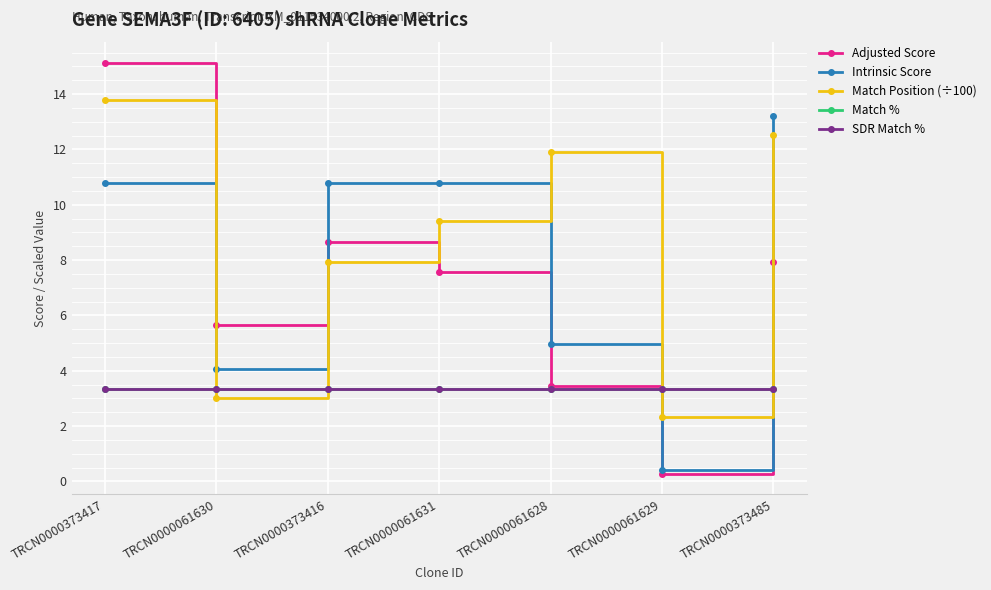

Which category has the highest value in the Match % series?

TRCN0000373417